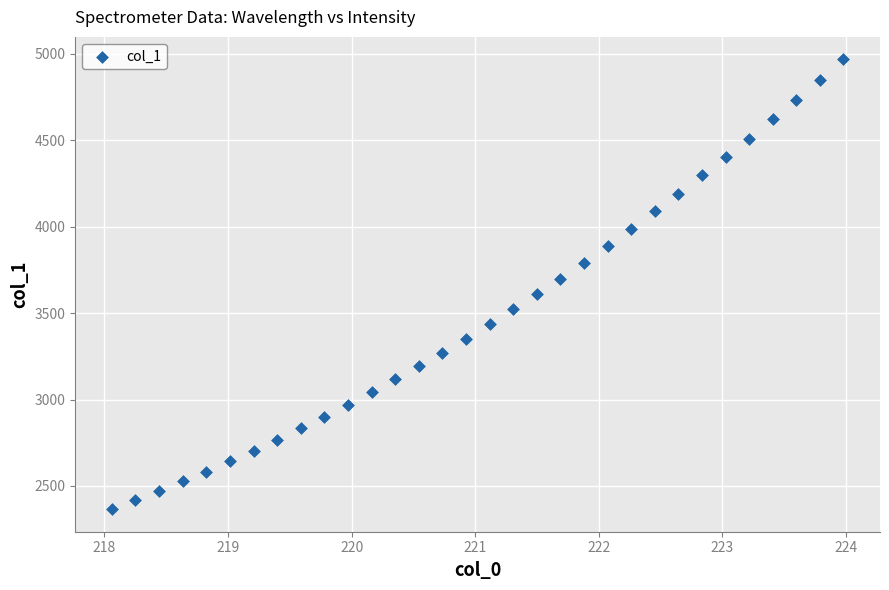

What is the range of Y values (max minus min)?

2603.4